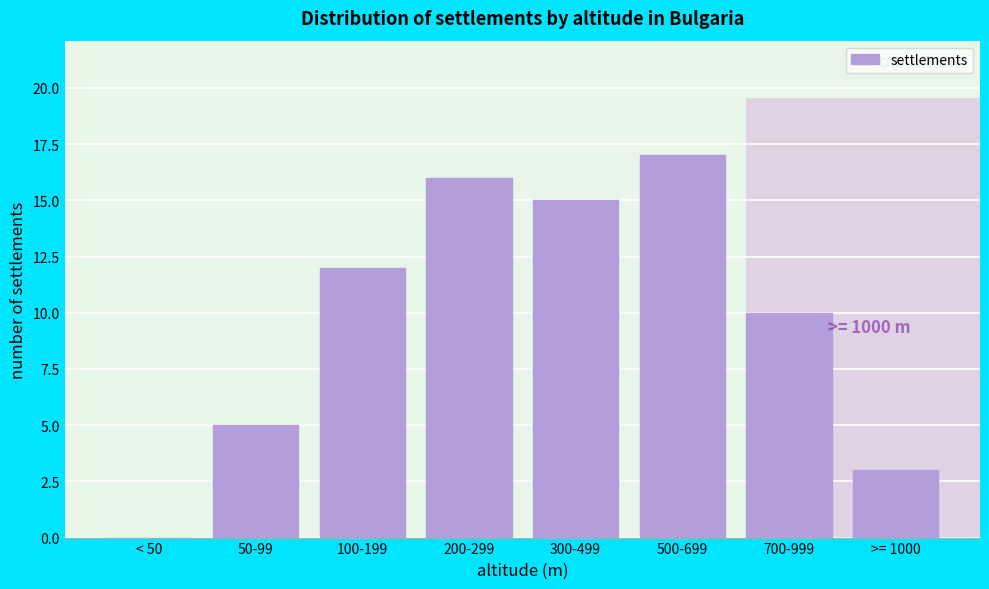

Reading left to right, transcribe all the data shown in this chart.

< 50=0	50-99=5	100-199=12	200-299=16	300-499=15	500-699=17	700-999=10	>= 1000=3